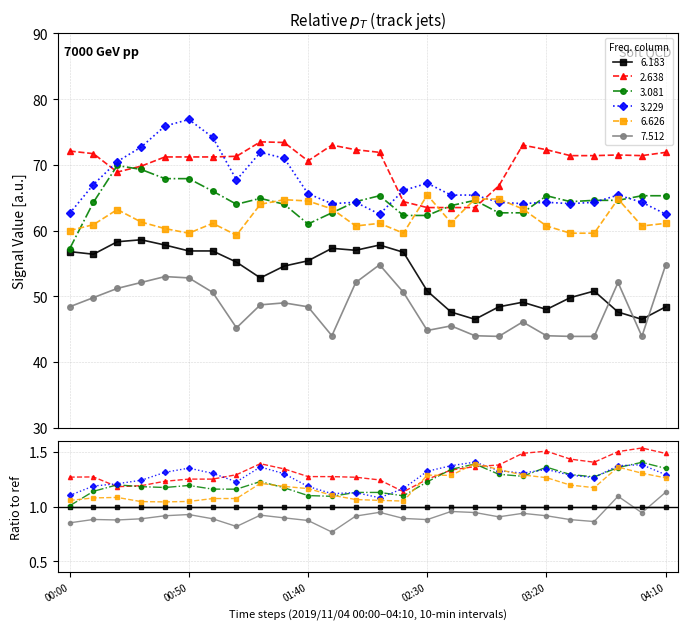

What is the difference between the 3.229 values at 00:20 and 01:00?

3.7